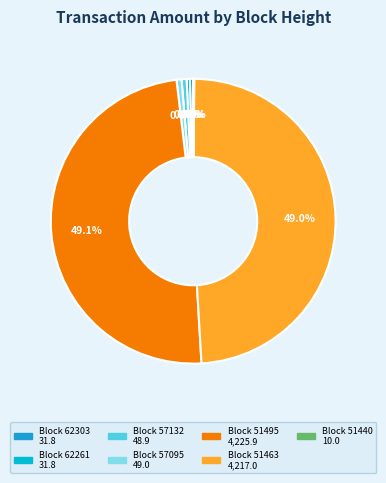

How many slices are in this pie chart?

7